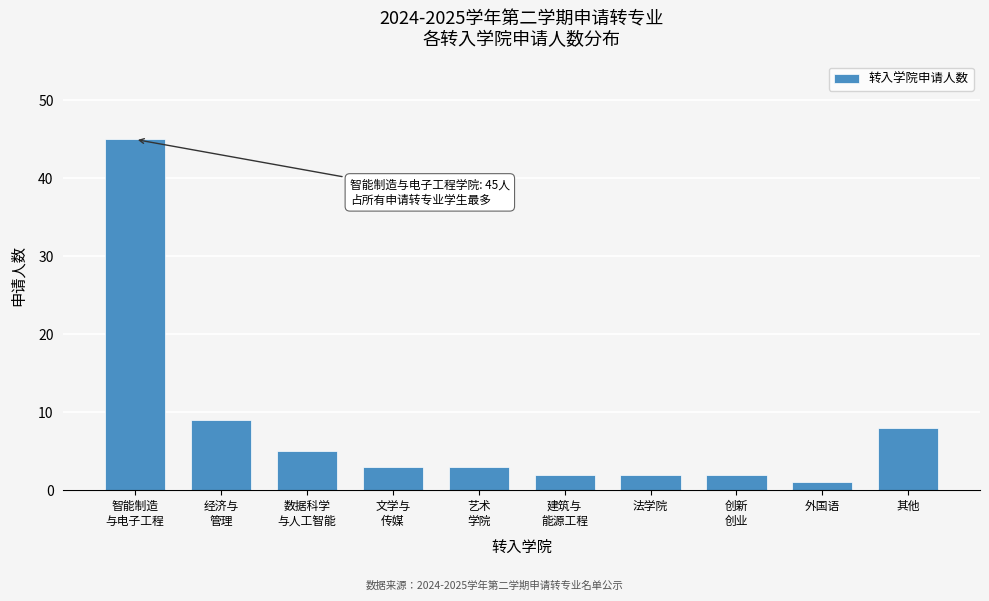

Reading right to left, extract all data points from this chart.

8	1	2	2	2	3	3	5	9	45